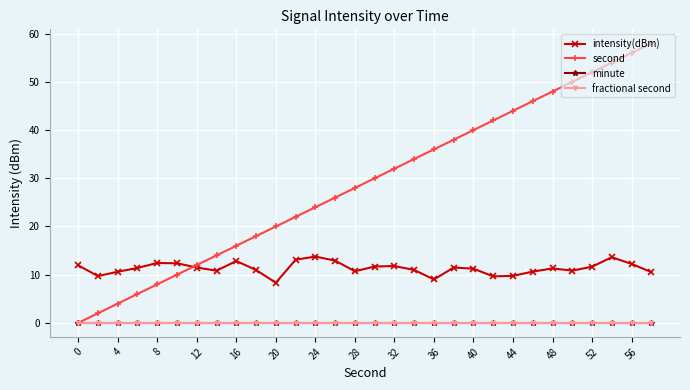

Reading left to right, transcribe all the data shown in this chart.

intensity(dBm): 11.9	9.7	10.6	11.4	12.4	12.4	11.5	10.8	12.8	11.0	8.3	13.1	13.8	12.9	10.7	11.7	11.8	11.0	9.0	11.5	11.2	9.7	9.8	10.6	11.3	10.8	11.7	13.6	12.2	10.5
second: 0.0	2.0	4.0	6.0	8.0	10.0	12.0	14.0	16.0	18.0	20.0	22.0	24.0	26.0	28.0	30.0	32.0	34.0	36.0	38.0	40.0	42.0	44.0	46.0	48.0	50.0	52.0	54.0	56.0	58.0
minute: 0.0	0.0	0.0	0.0	0.0	0.0	0.0	0.0	0.0	0.0	0.0	0.0	0.0	0.0	0.0	0.0	0.0	0.0	0.0	0.0	0.0	0.0	0.0	0.0	0.0	0.0	0.0	0.0	0.0	0.0
fractional second: 0.0	0.0	0.0	0.0	0.0	0.0	0.0	0.0	0.0	0.0	0.0	0.0	0.0	0.0	0.0	0.0	0.0	0.0	0.0	0.0	0.0	0.0	0.0	0.0	0.0	0.0	0.0	0.0	0.0	0.0